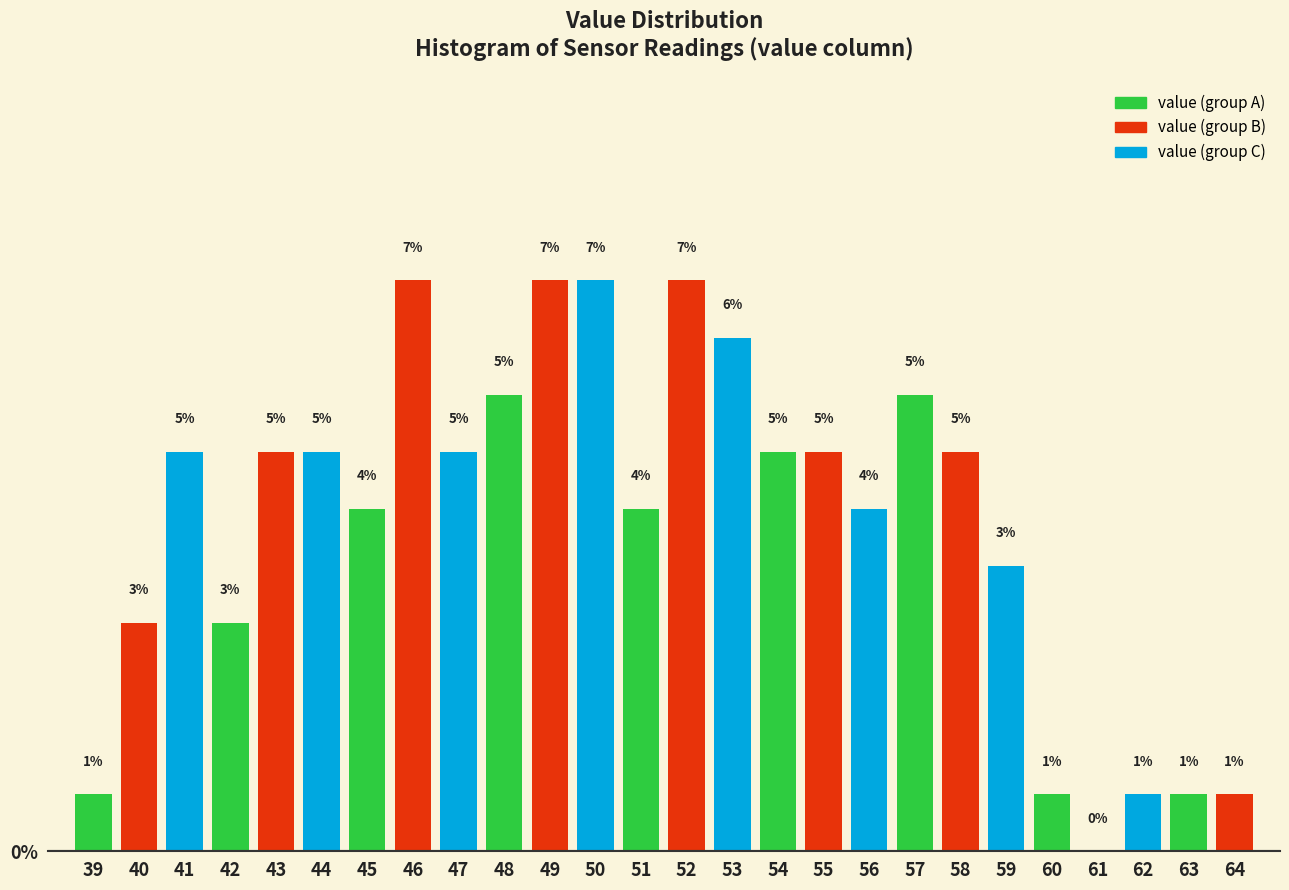

Are the bars horizontal?

No